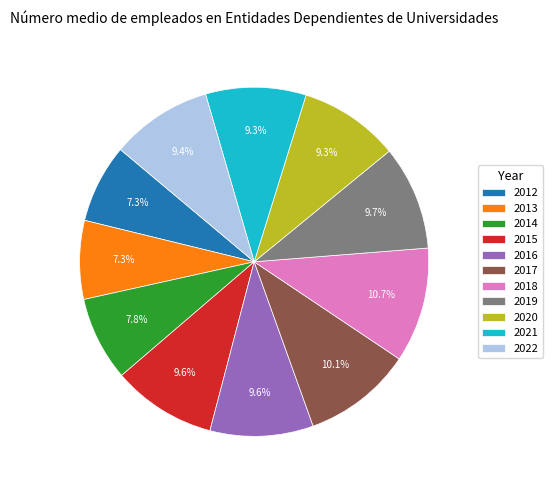

To the nearest percent, what is the combined percentage of 2022 and 2016?

19%